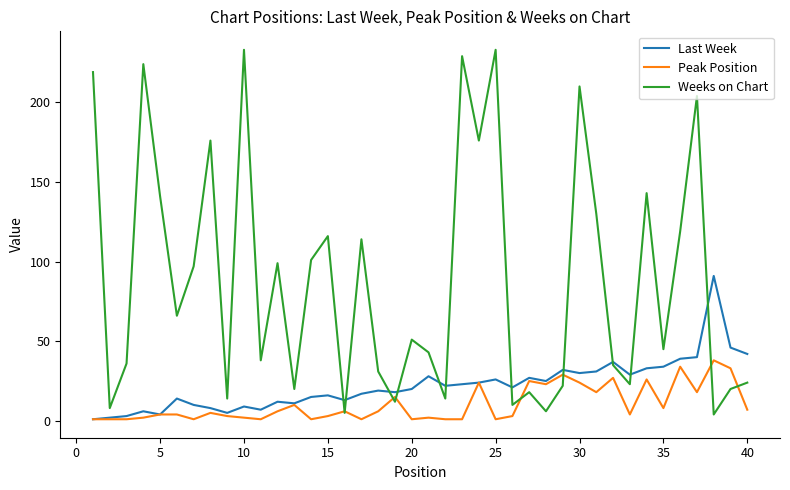

Which series has the largest total across all categories?

Weeks on Chart